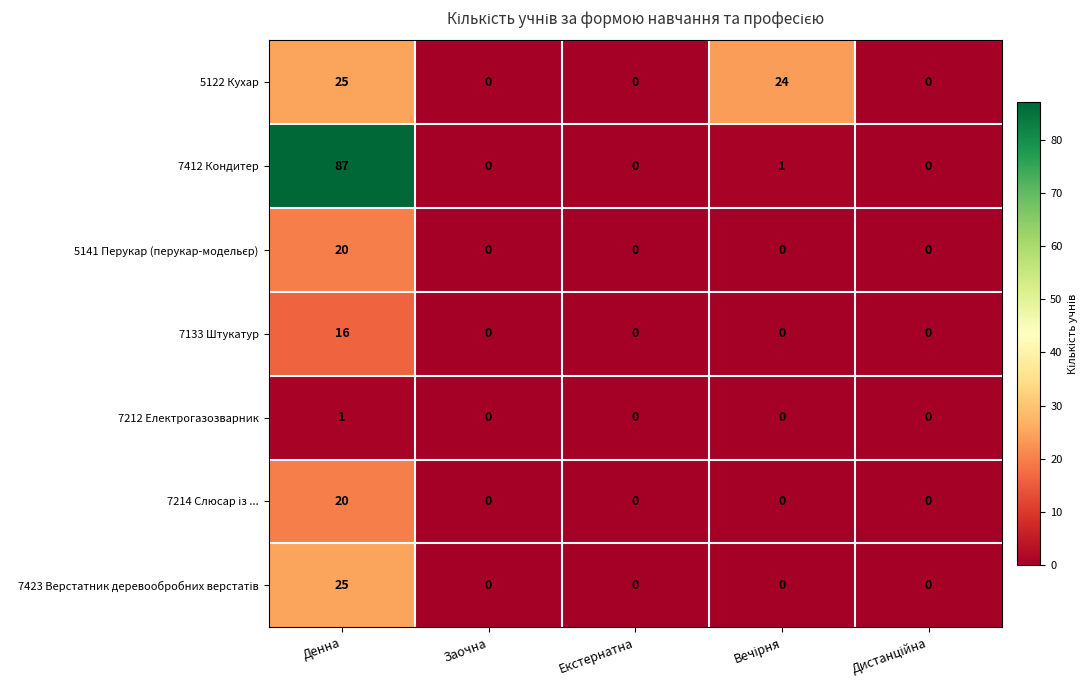

True or false: 7133 Штукатур has a value of 16 at Денна.

True